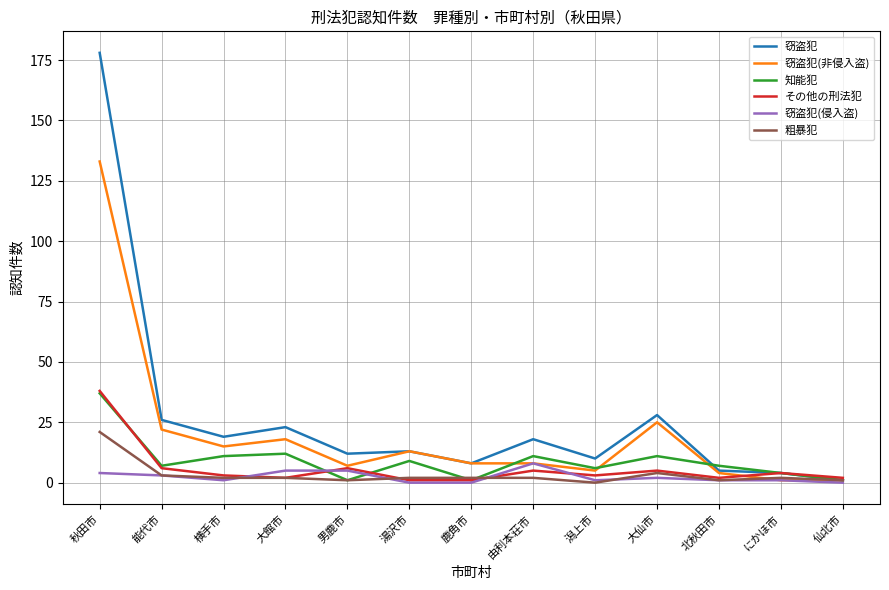

Count the number of data series in this chart.

6